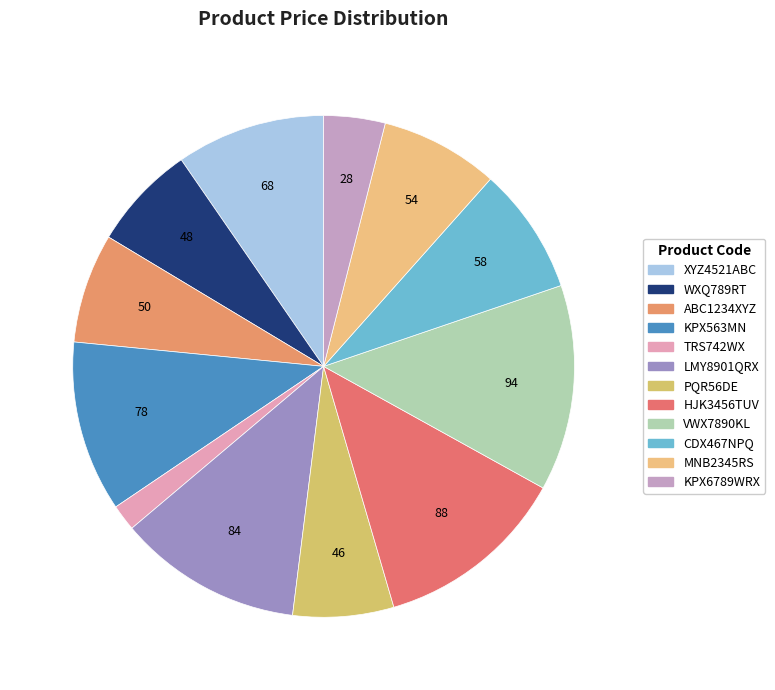

What percentage is the ABC1234XYZ slice, to the nearest percent?

7%